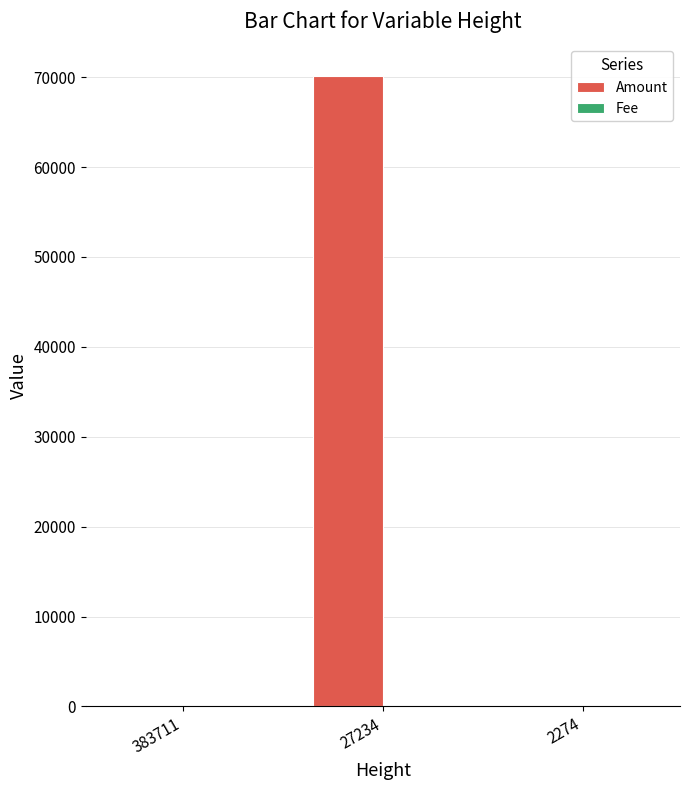

At which label is Amount closest to 35072?

2274